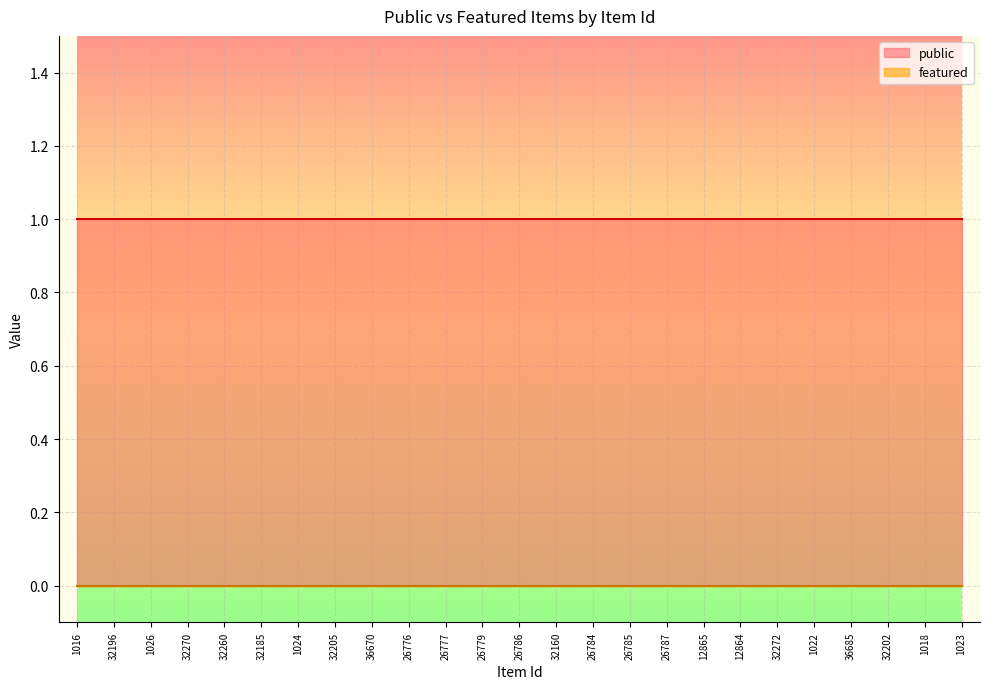

Reading left to right, extract all data points from this chart.

public: 1	1	1	1	1	1	1	1	1	1	1	1	1	1	1	1	1	1	1	1	1	1	1	1	1
featured: 0	0	0	0	0	0	0	0	0	0	0	0	0	0	0	0	0	0	0	0	0	0	0	0	0